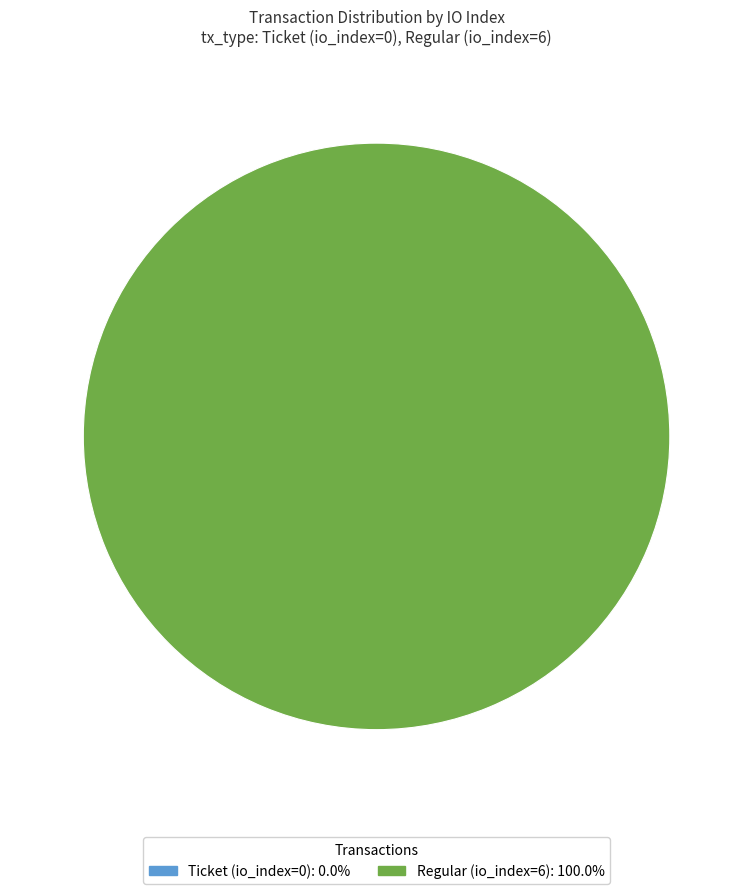

Combined, do Regular (io_index=6) and Ticket (io_index=0) account for over 50%?

Yes